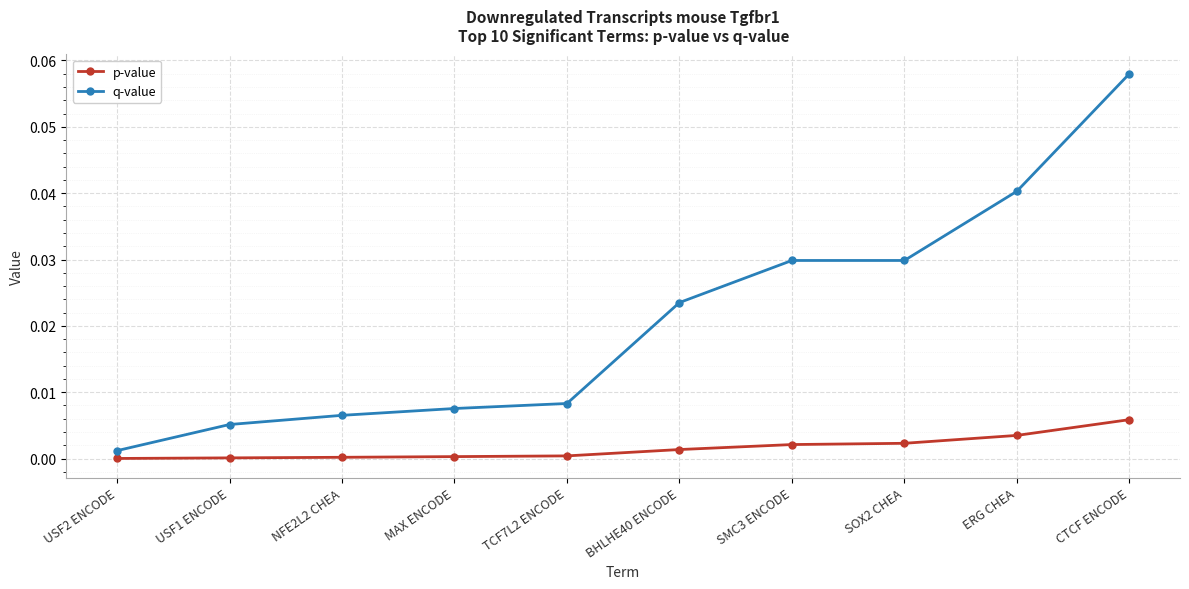

Is it true that q-value equals 0.0 at USF1 ENCODE?

True